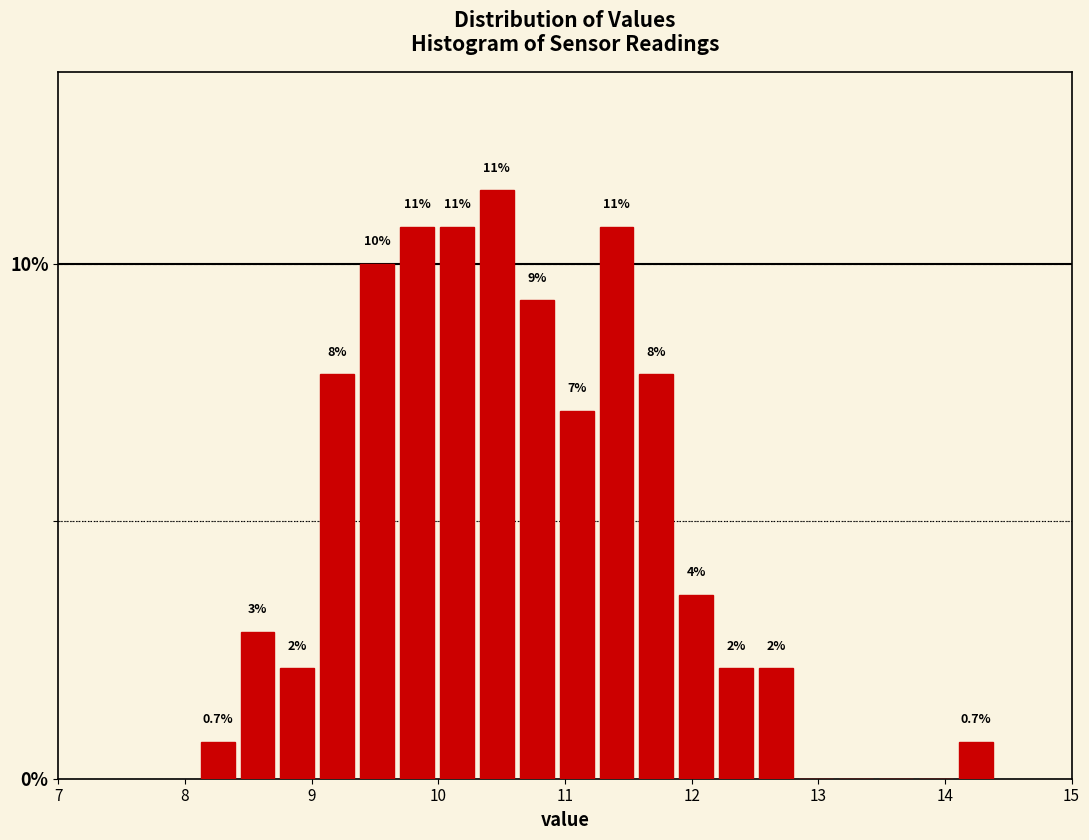

Around what value on the x-axis is the tallest bar? Give the approximate position of its centre, as read against the axis.

10.5